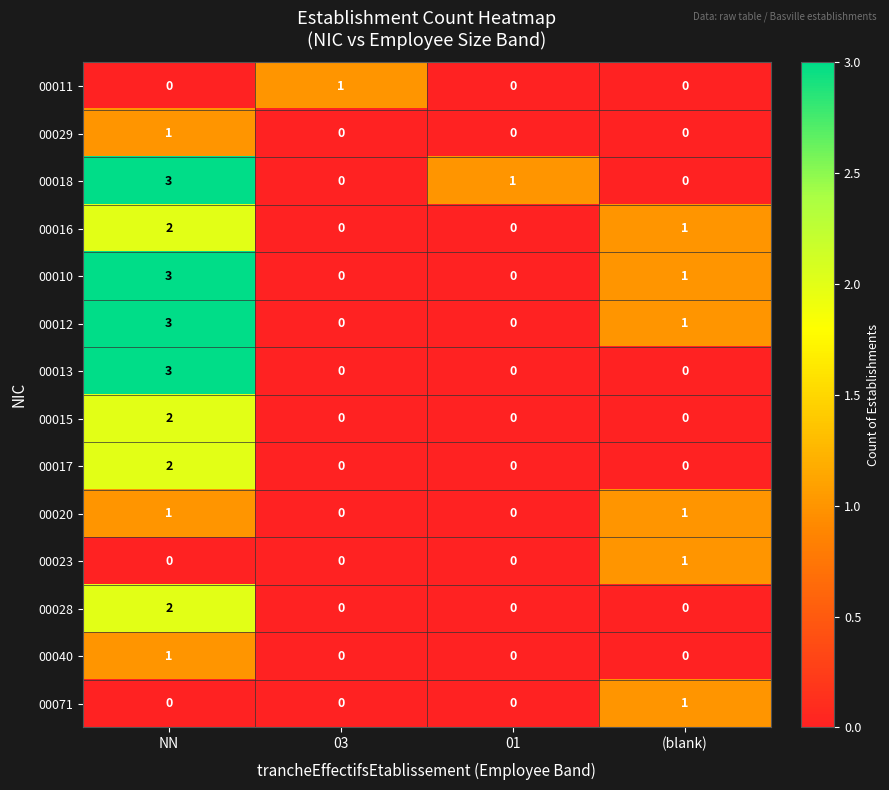

The 00010 series shows 1 at (blank). True or false?

True